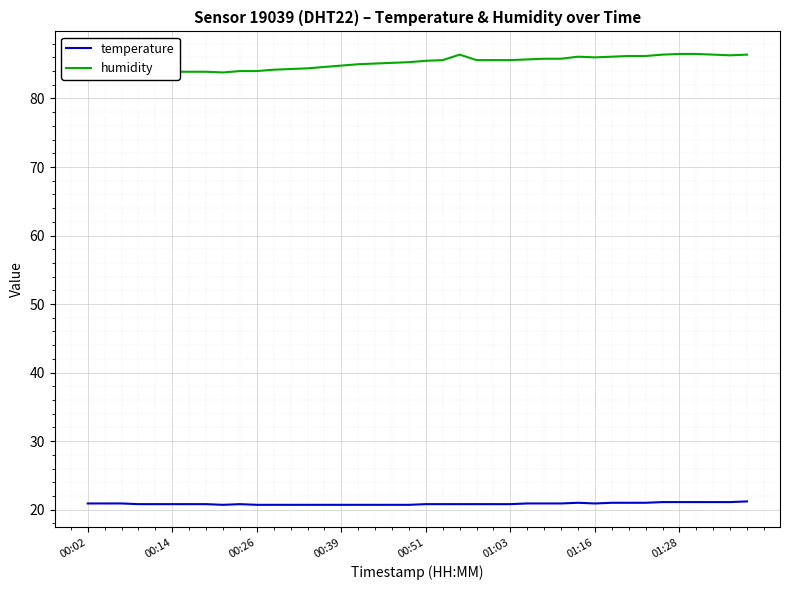

How many data points does each series have?

40